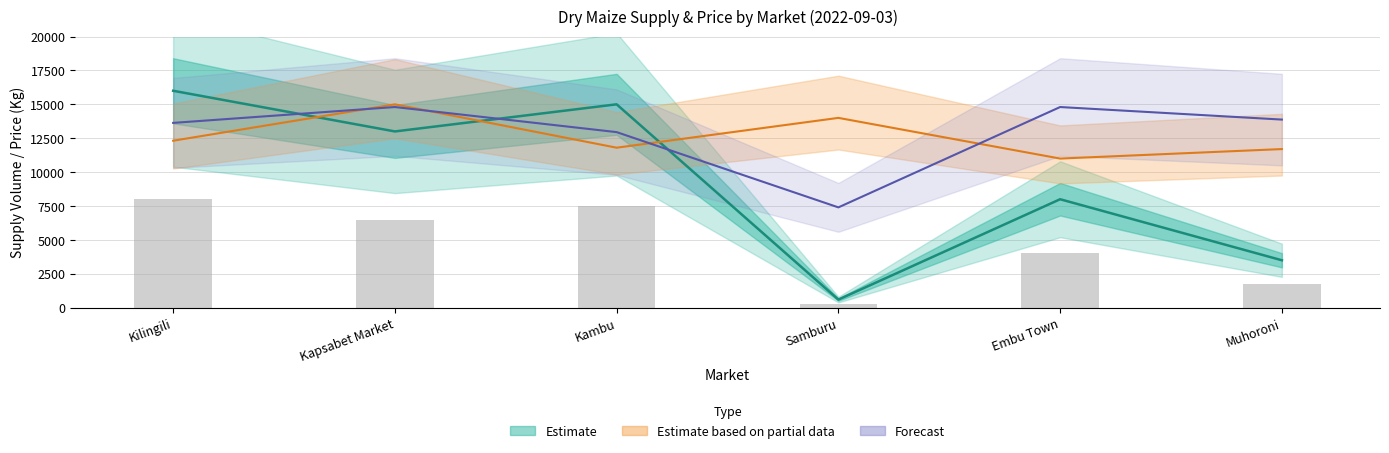

At which label is Observed Supply closest to 4150?

Embu Town